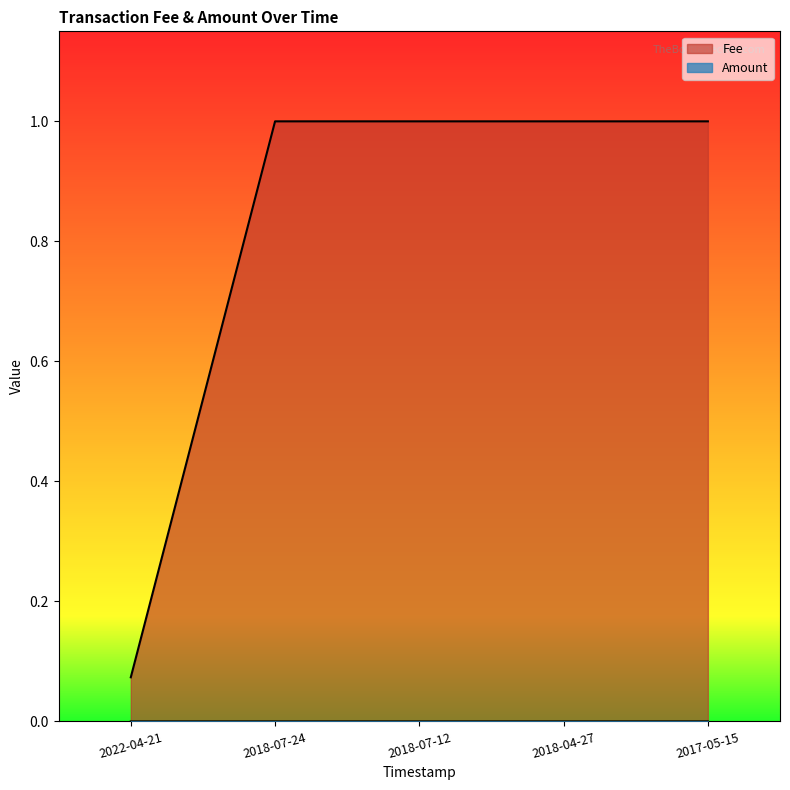

How many Amount values are between 0 and 1?

5